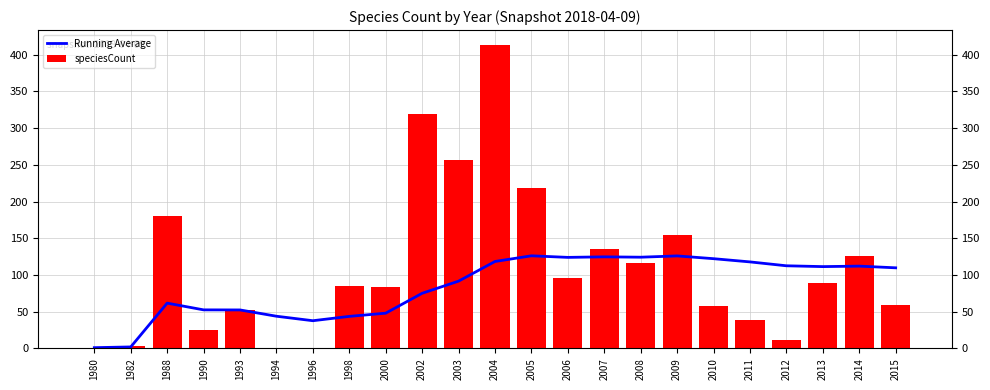

How many values in the speciesCount series are below 85?

11